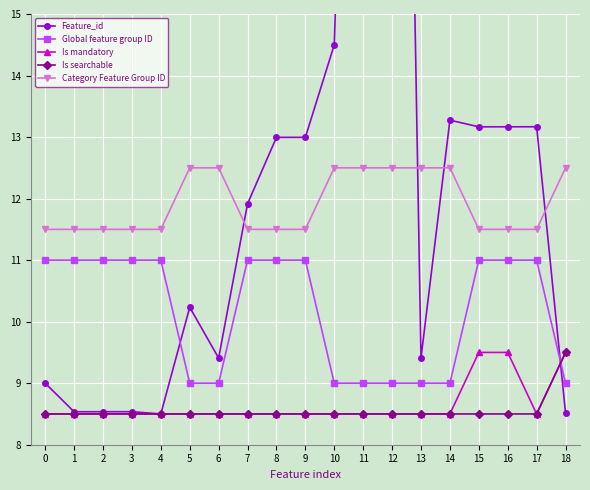

What is the difference between the maximum and minimum values in the Category Feature Group ID series?

1.0